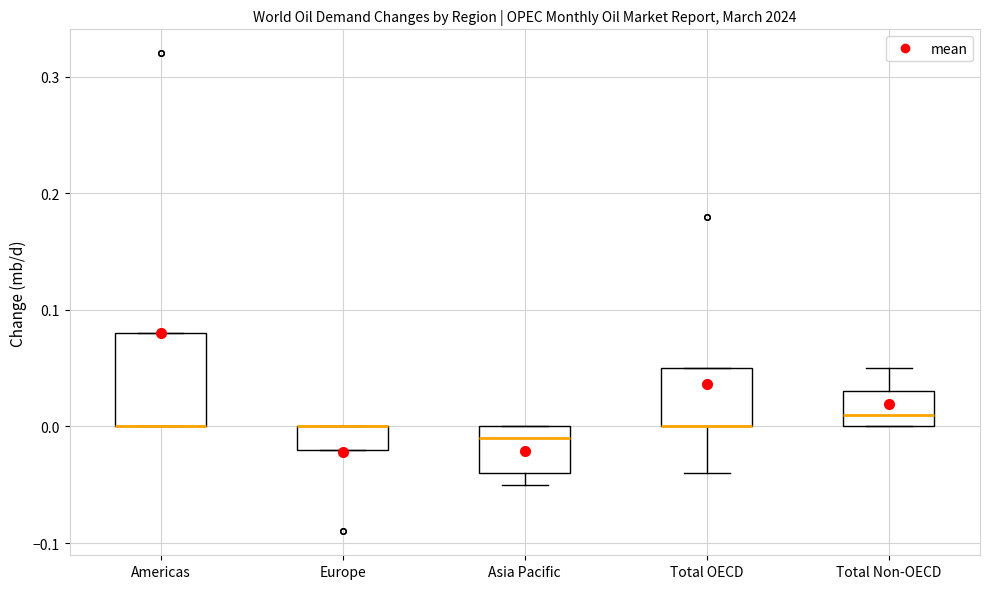

Which box is the tallest, from its lower edge to its upper edge?

Americas